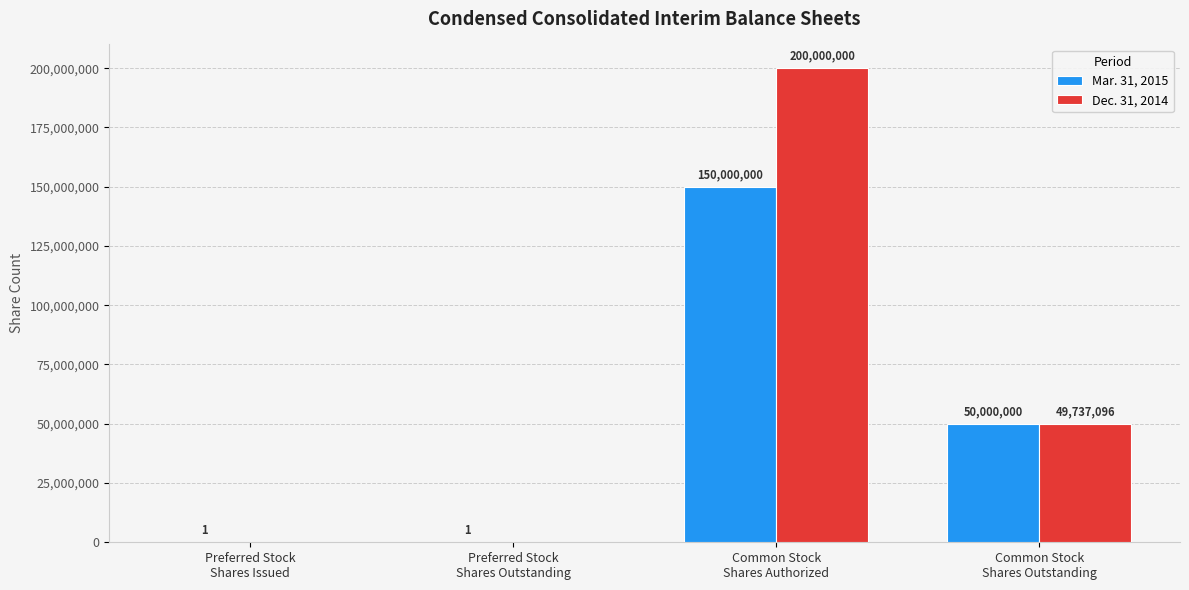

Which series has the largest total across all categories?

Dec. 31, 2014